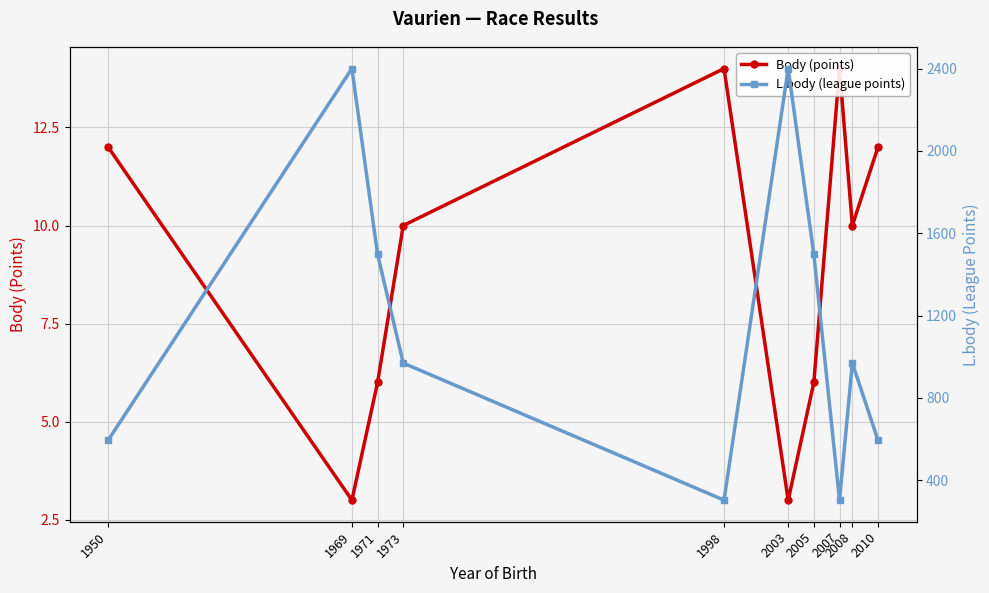

Which series has the largest total across all categories?

L.body (league points)